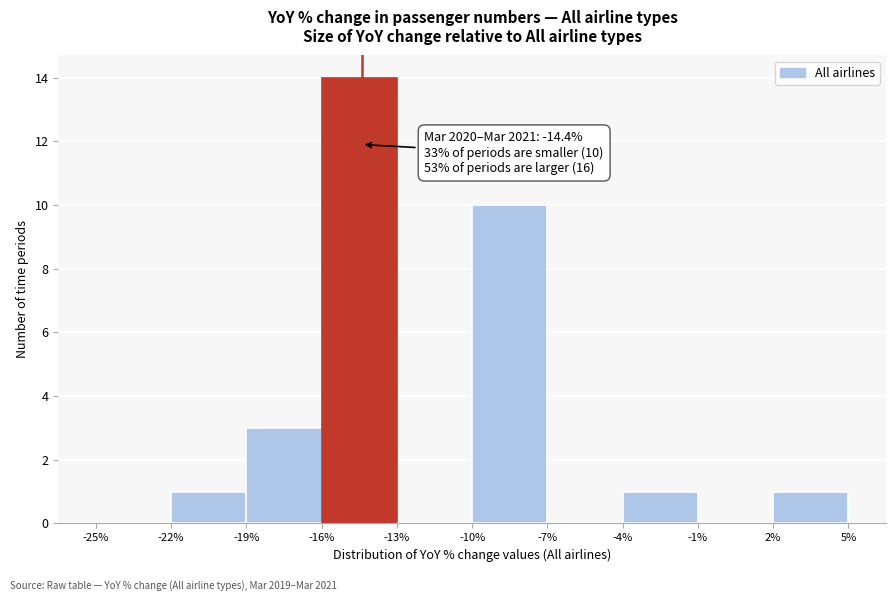

Over which range of the x-axis is the bar tallest?

-16% to -13%